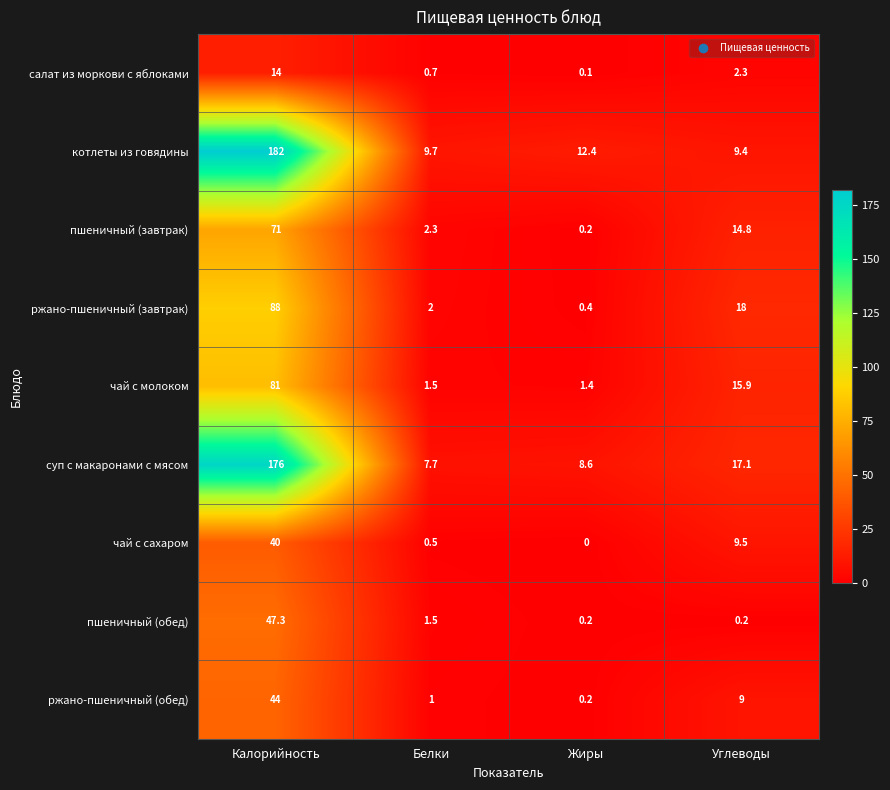

Rank the series by their maximum value, from lowest to highest.

салат из моркови с яблоками, чай с сахаром, ржано-пшеничный (обед), пшеничный (обед), пшеничный (завтрак), чай с молоком, ржано-пшеничный (завтрак), суп с макаронами с мясом, котлеты из говядины